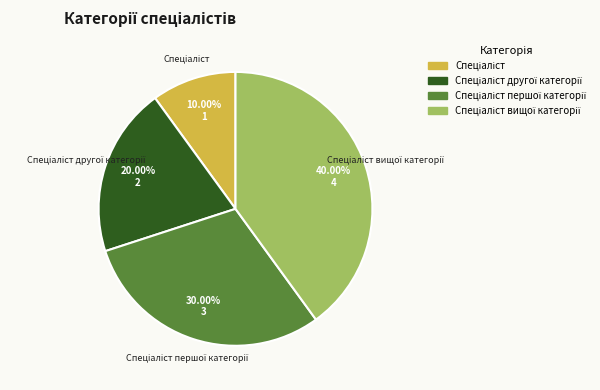

Is there any slice that represents more than half of the pie?

No